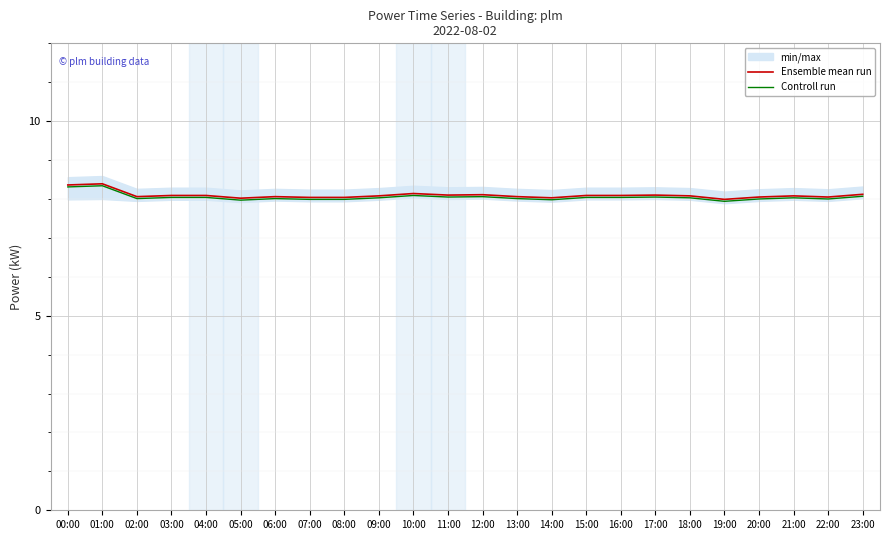

What is the value of the Ensemble mean run point at the 7th from the left?

8.1